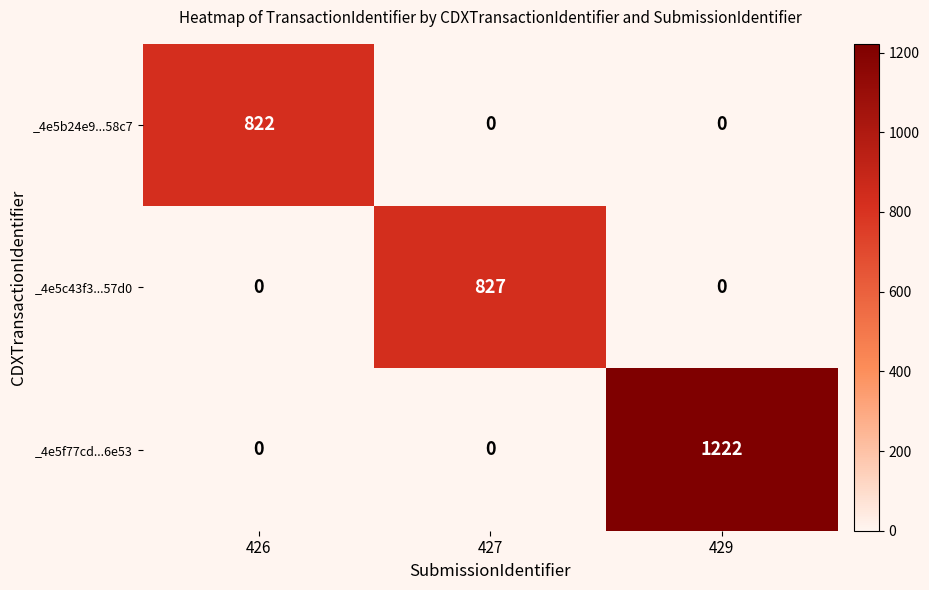

What is the difference between the highest and lowest values at 427?

827